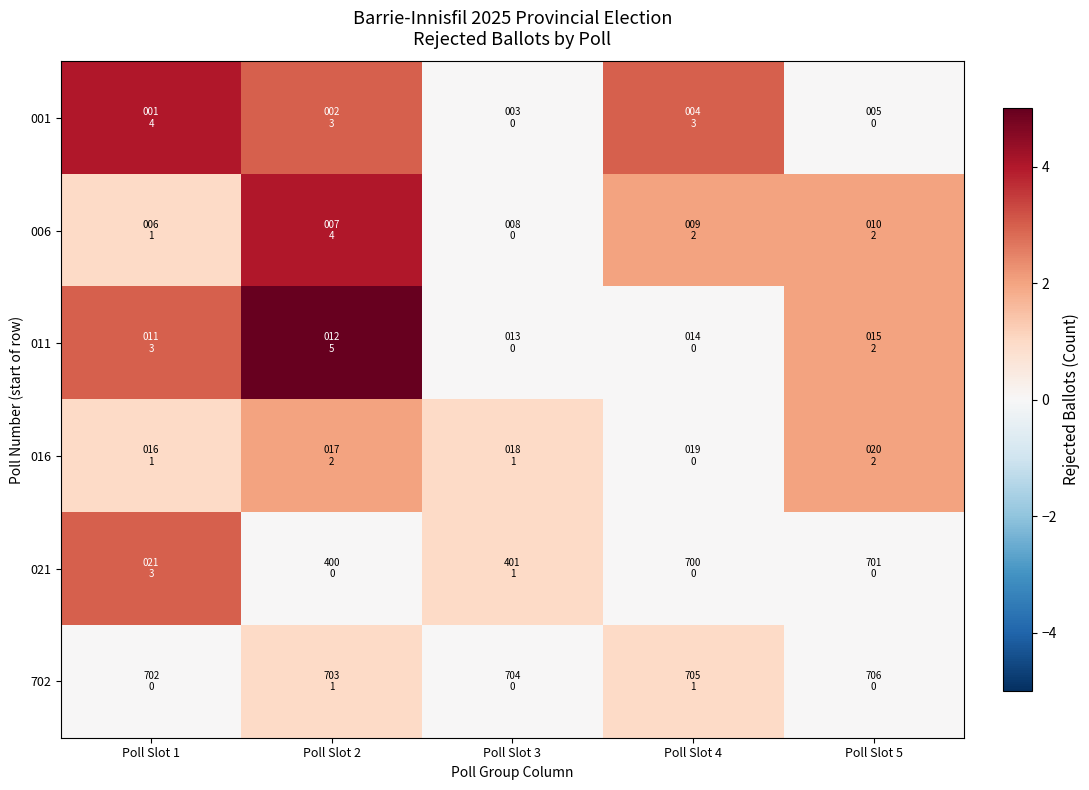

What is the total value across all series at Poll Slot 4?

6